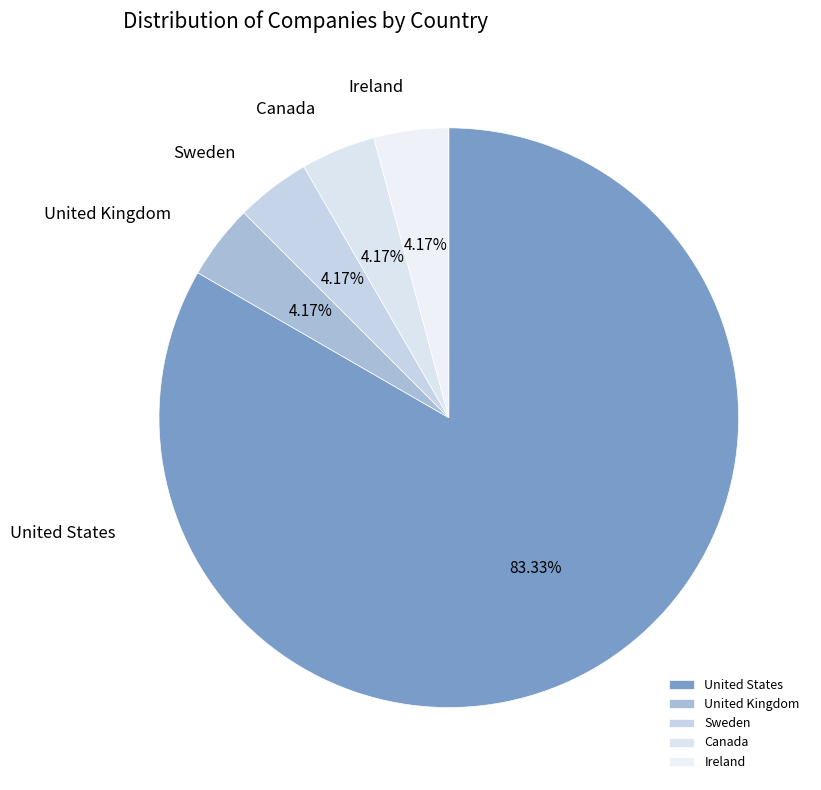

To the nearest percent, what portion does United States represent?

83%